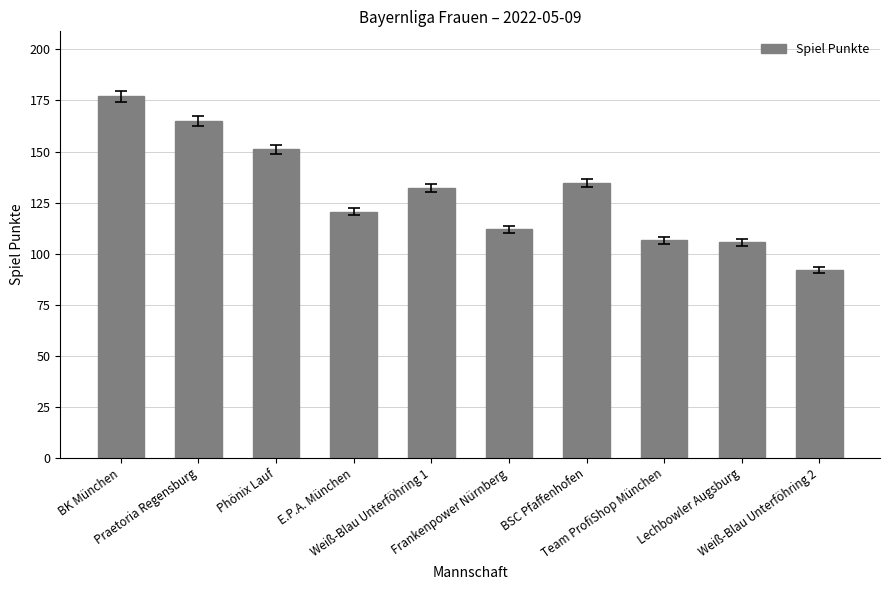

What is the difference between the values at Weiß-Blau Unterföhring 1 and Frankenpower Nürnberg?

20.0